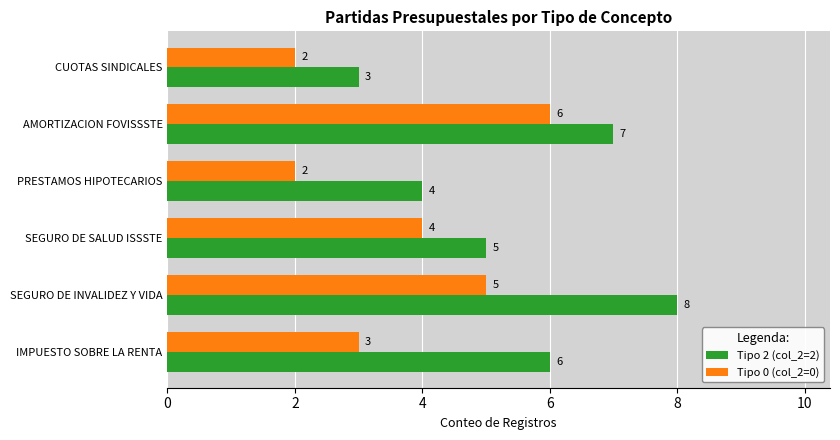

What is the difference between the maximum and second lowest values in the Tipo 0 (col_2=0) series?

4